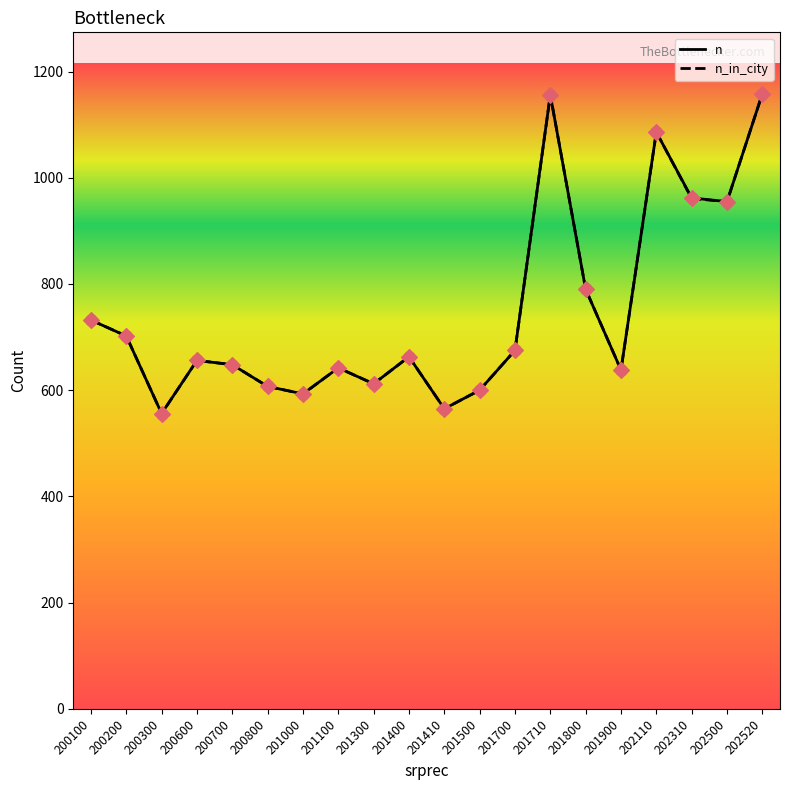

Is the value of n_in_city at 201700 greater than the value of n at 201410?

Yes